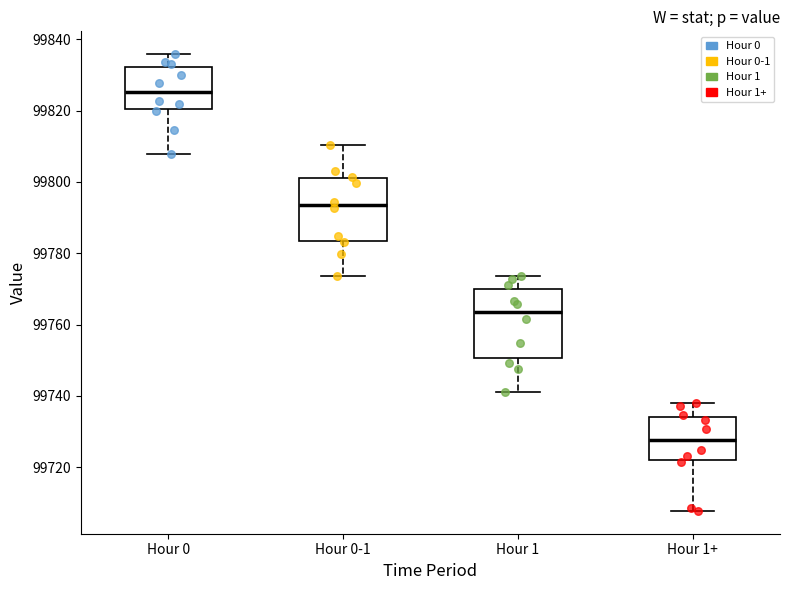

Reading left to right, transcribe this box plot: for each box, give where its median line is, the range the box spans, and where its two whiskers end, as read against the y-axis. The values are not printed on the chart, so give them approximately, as read against the axis.

Hour 0: median 99826, box 99820 to 99832, whiskers 99808 to 99836
Hour 0-1: median 99794, box 99784 to 99802, whiskers 99774 to 99810
Hour 1: median 99764, box 99750 to 99770, whiskers 99742 to 99774
Hour 1+: median 99728, box 99722 to 99734, whiskers 99708 to 99738